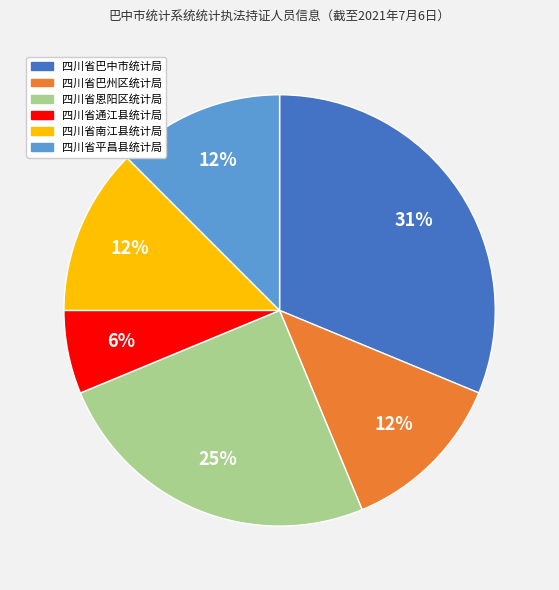

To the nearest percent, what is the average slice percentage?

17%